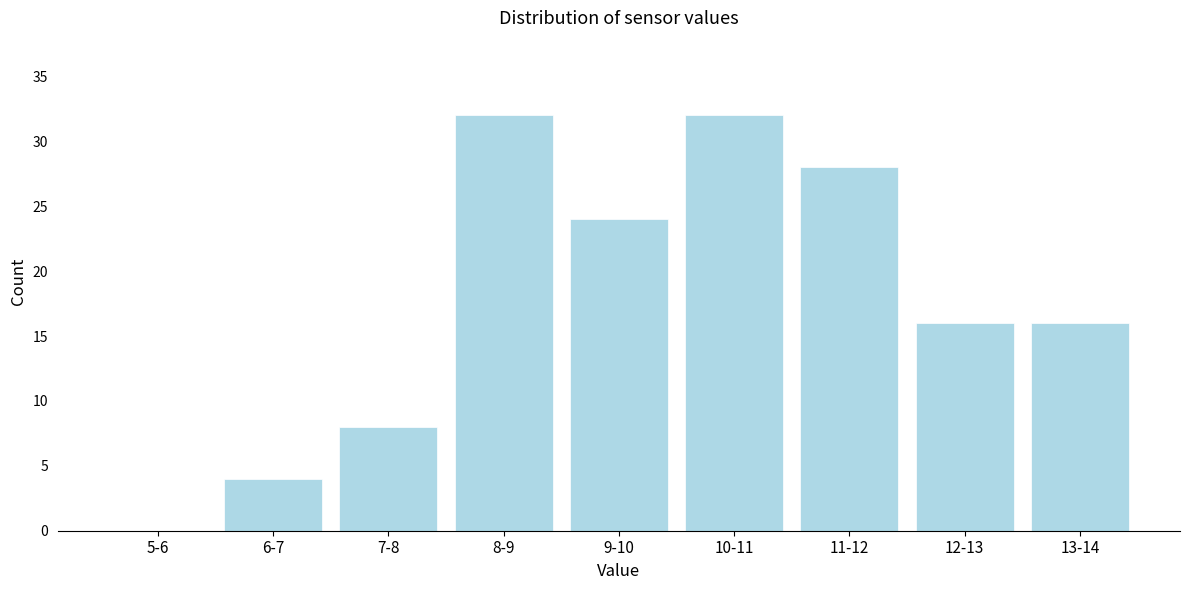

Reading left to right, list all the values displayed in this chart.

5-6=0	6-7=4	7-8=8	8-9=32	9-10=24	10-11=32	11-12=28	12-13=16	13-14=16